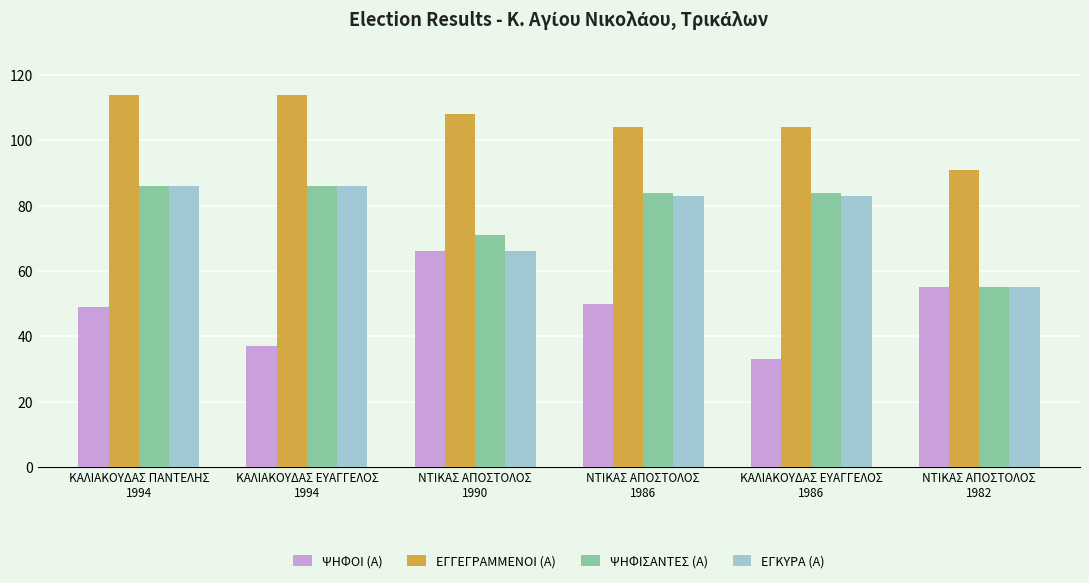

Is it true that ΨΗΦΟΙ (Α) equals 11 at ΚΑΛΙΑΚΟΥΔΑΣ ΕΥΑΓΓΕΛΟΣ
1986?

False